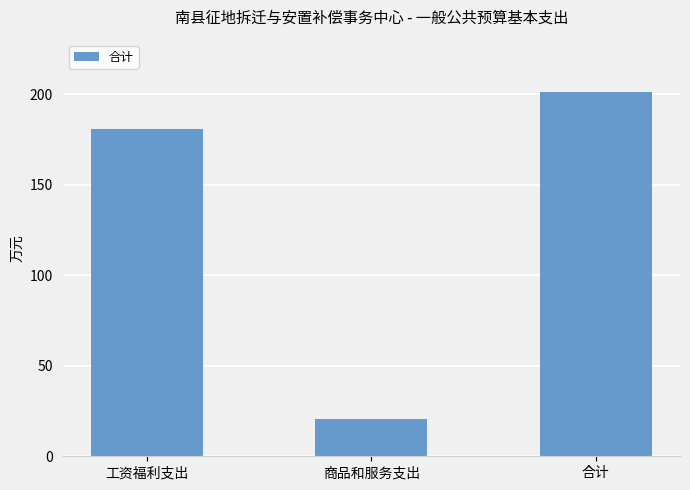

What is the greatest value displayed?

200.9